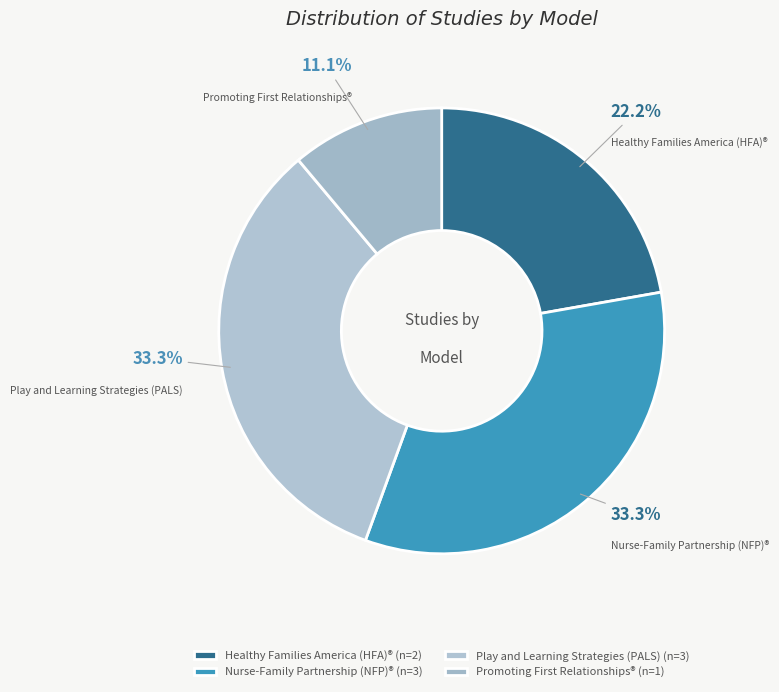

Count the number of slices in the pie.

4